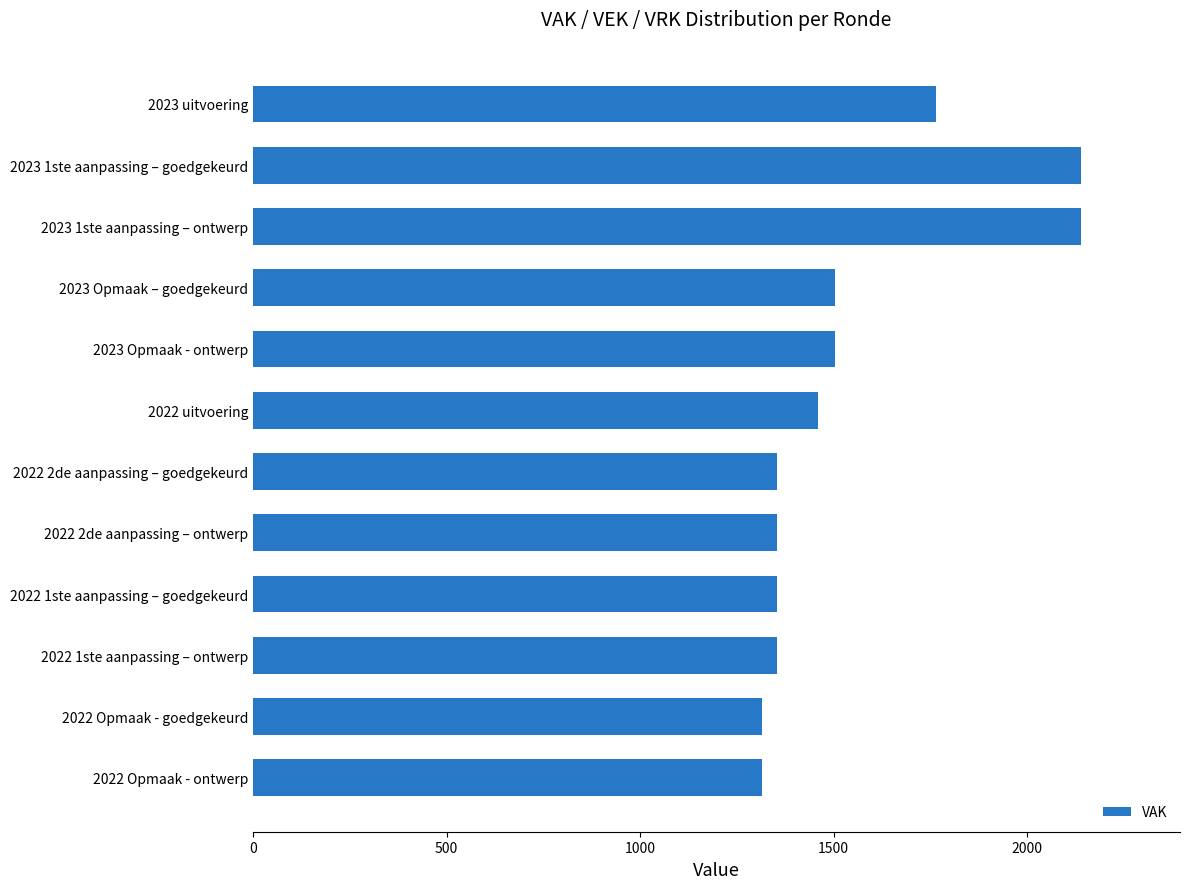

What is the value of the 5th bar from the top?

1504